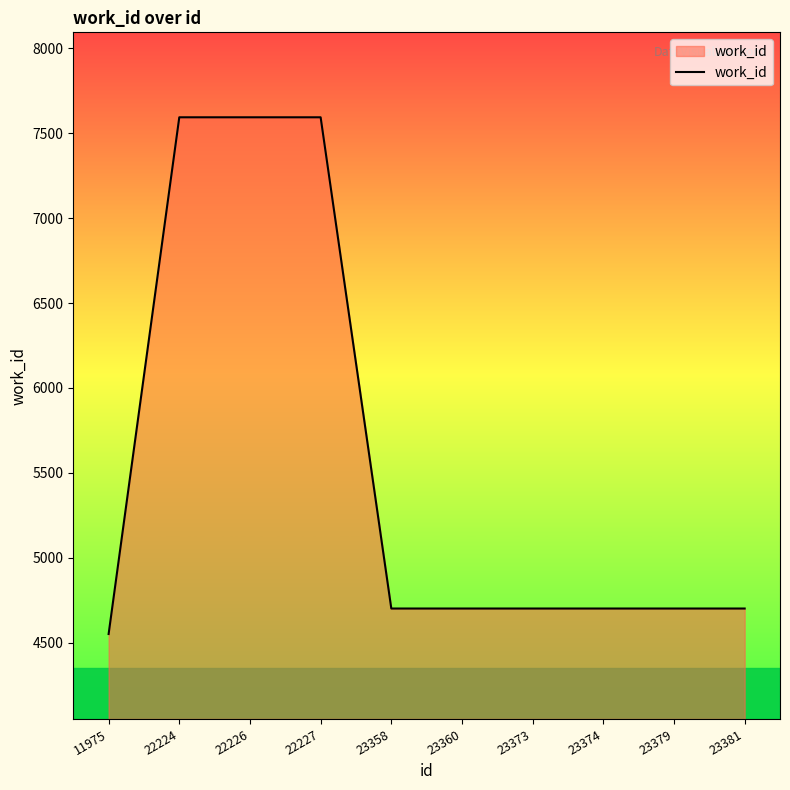

What is the approximate value at 23379, to the nearest 50?

4700